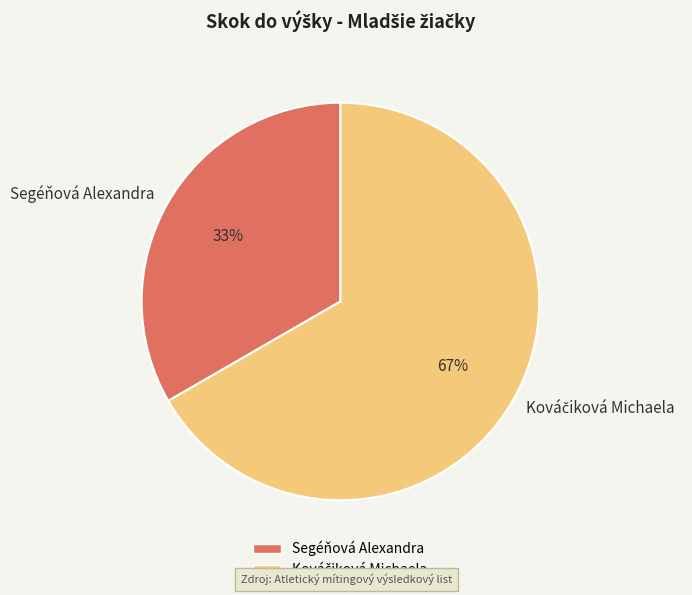

The Segéňová Alexandra slice represents 33% of the pie. True or false?

True